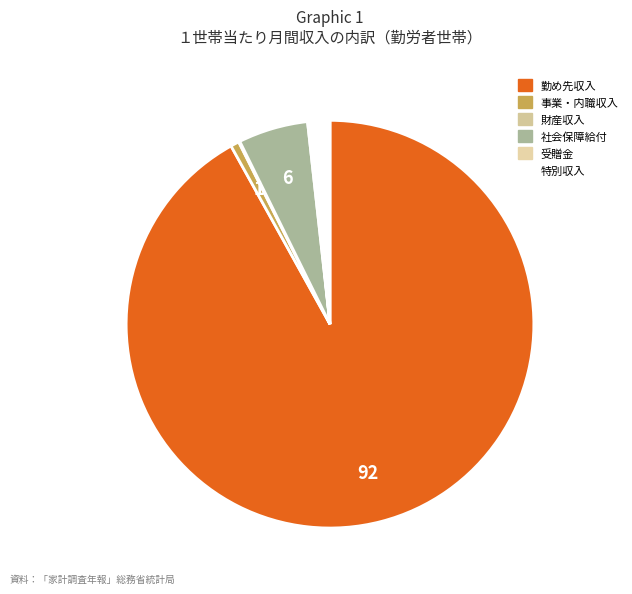

To the nearest percent, what is the combined percentage of 特別収入 and 財産収入?

2%